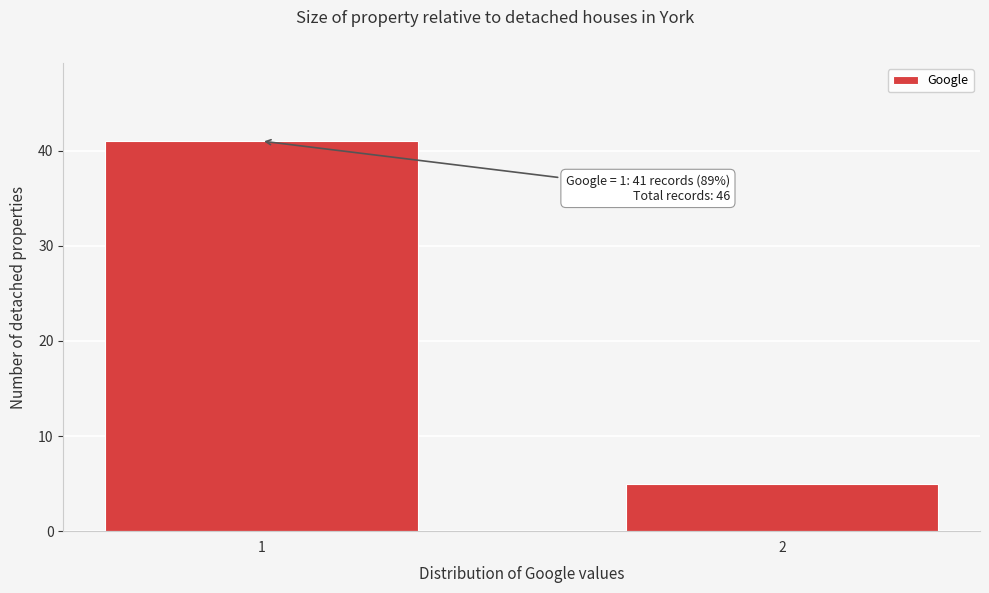

Reading left to right, extract all data points from this chart.

41	5